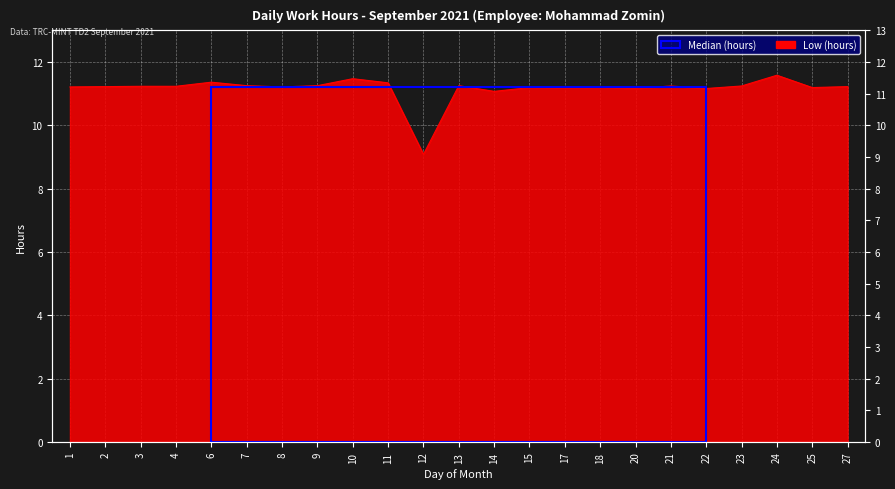

Reading right to left, transcribe all the data shown in this chart.

11.2	11.2	11.6	11.2	11.2	11.2	11.2	11.2	11.2	11.2	11.1	11.2	9.1	11.3	11.5	11.2	11.2	11.2	11.4	11.2	11.2	11.2	11.2